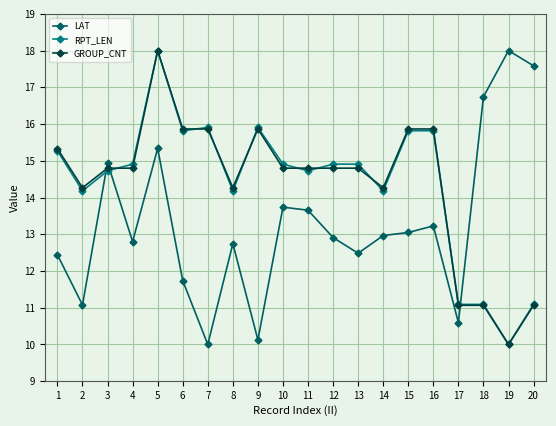

True or false: GROUP_CNT and LAT intersect in this chart.

True